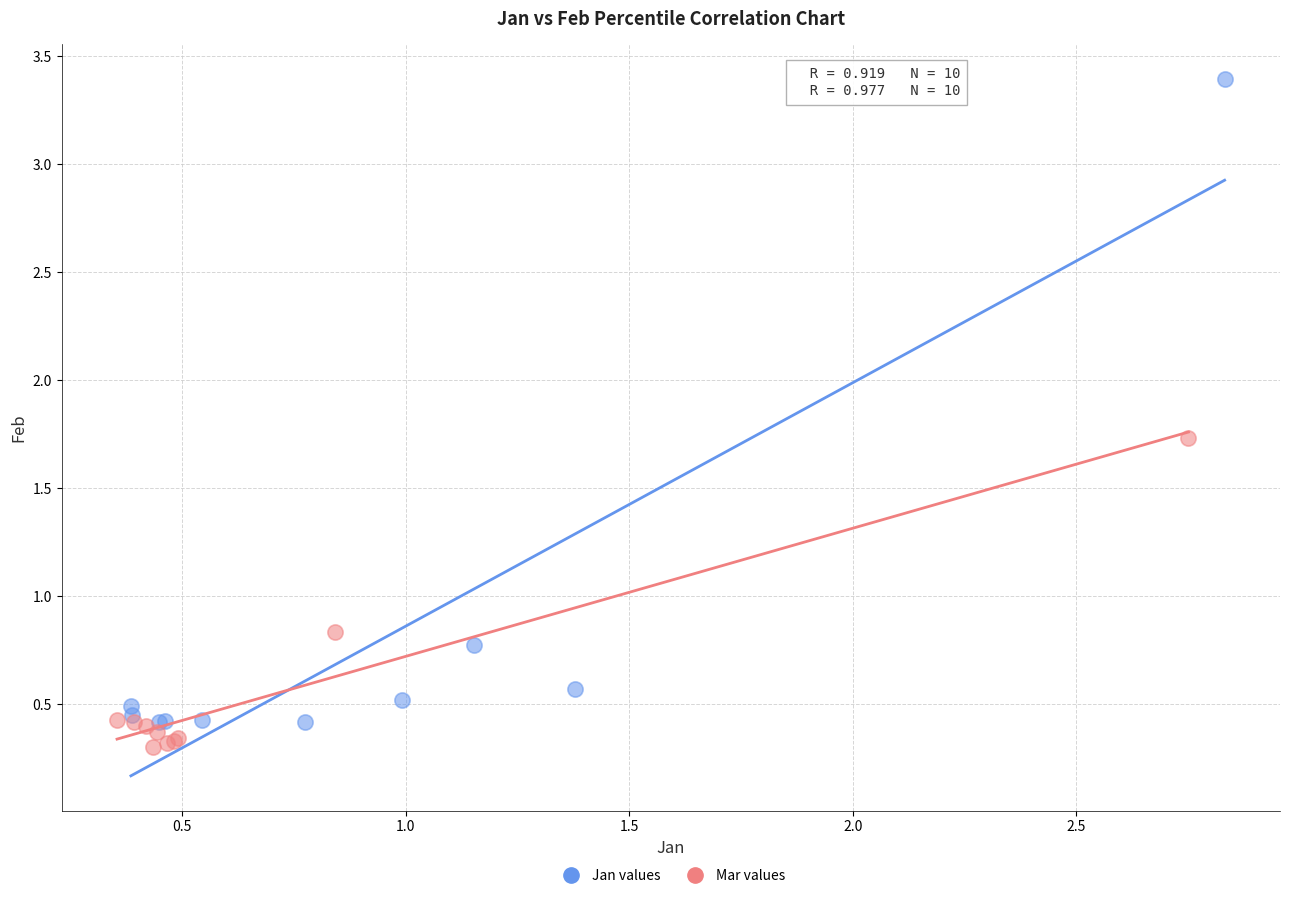

Which series has the largest Y range (max minus min)?

Jan values